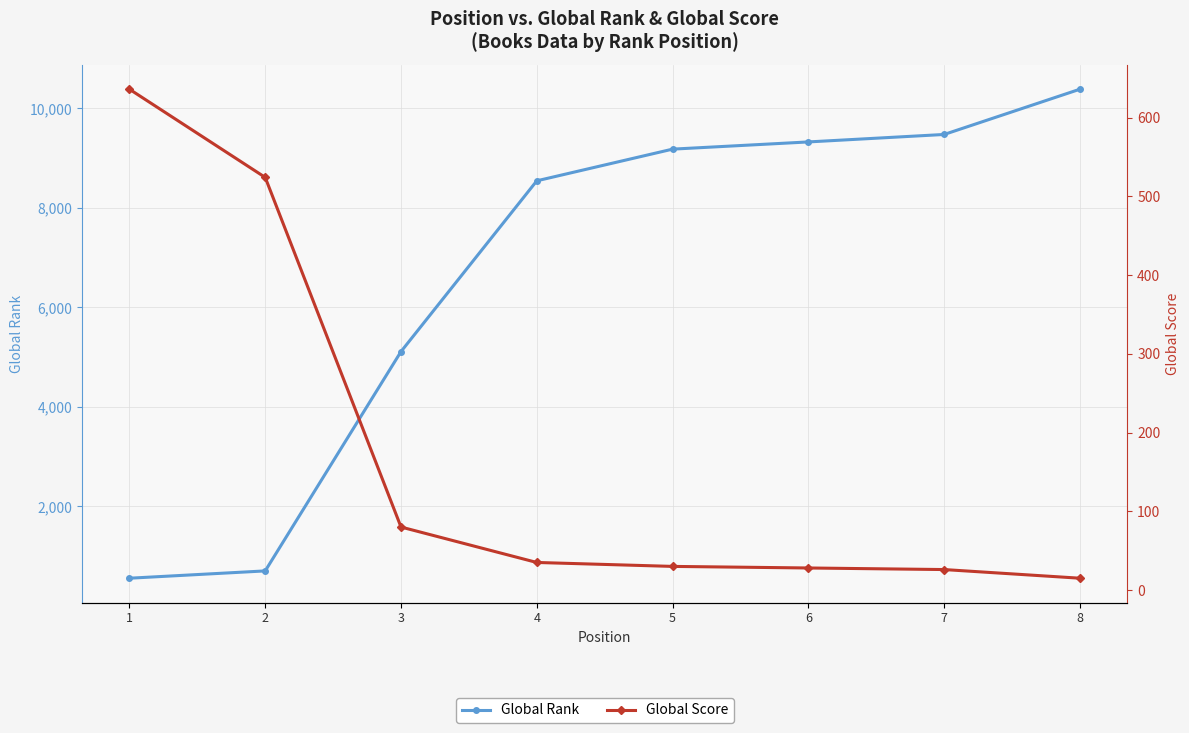

True or false: Global Rank has more than 0 interior local peaks.

False